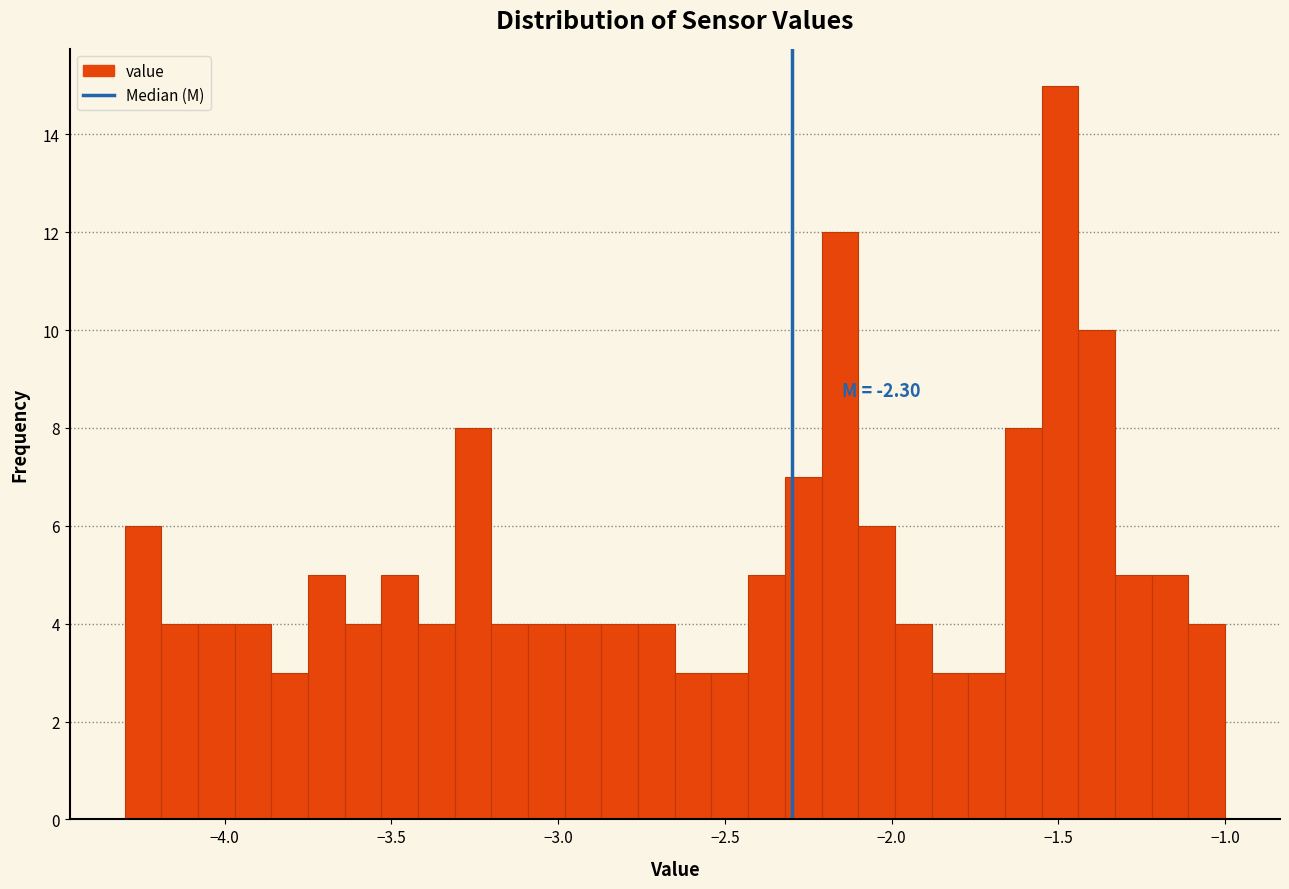

Around what value on the x-axis is the tallest bar? Give the approximate position of its centre, as read against the axis.

-1.50